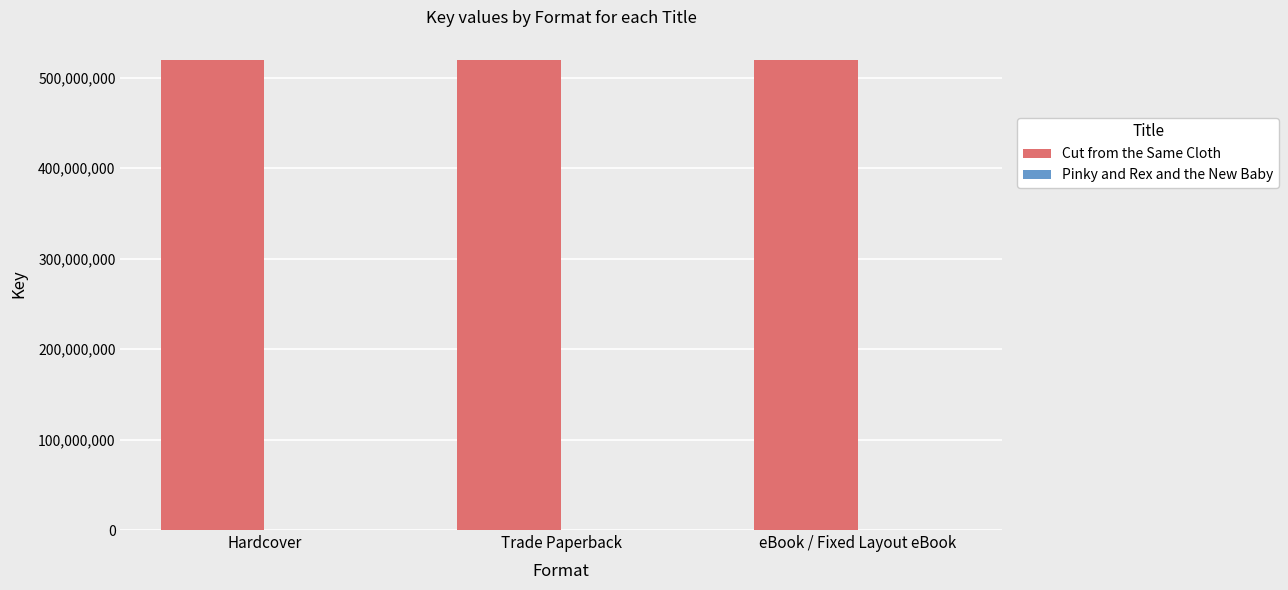

Which series has the largest total across all categories?

Cut from the Same Cloth